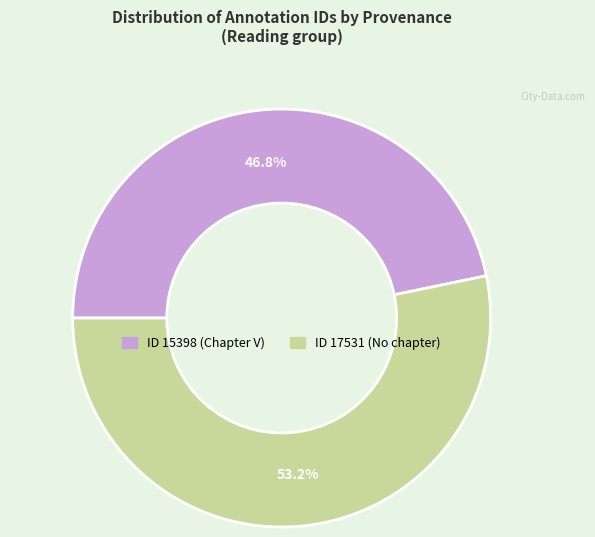

Is there any slice that represents more than half of the pie?

Yes